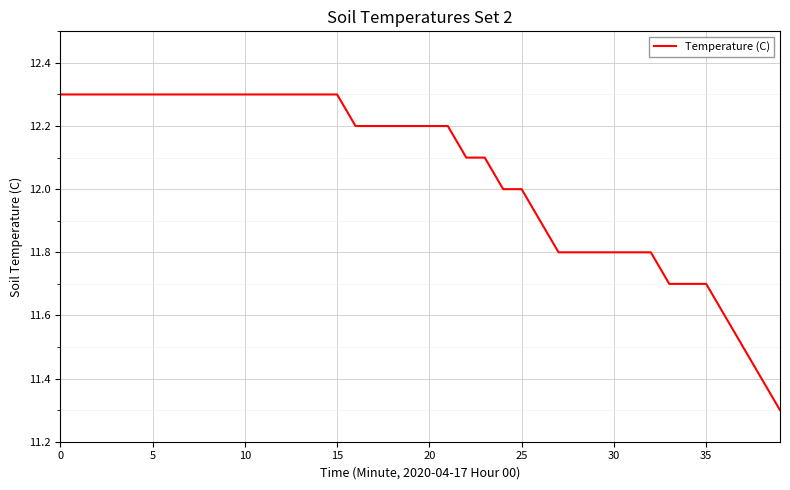

What is the maximum value shown in the chart?

12.3